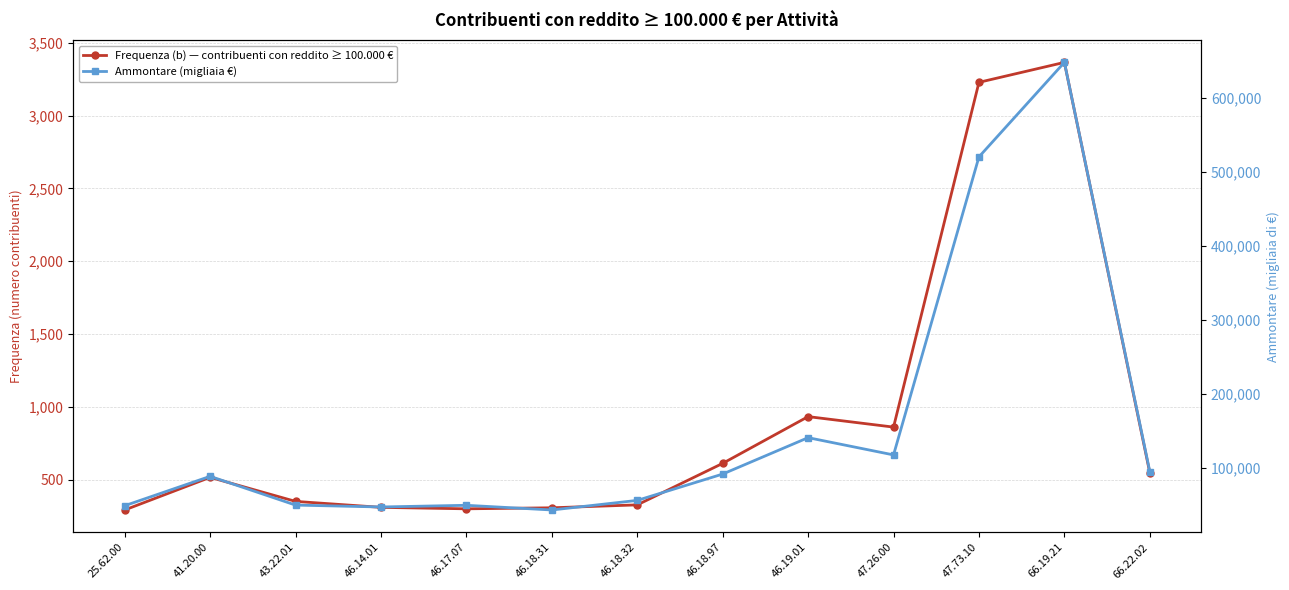

What is the spread (max minus min) of values at 47.26.00?

116917